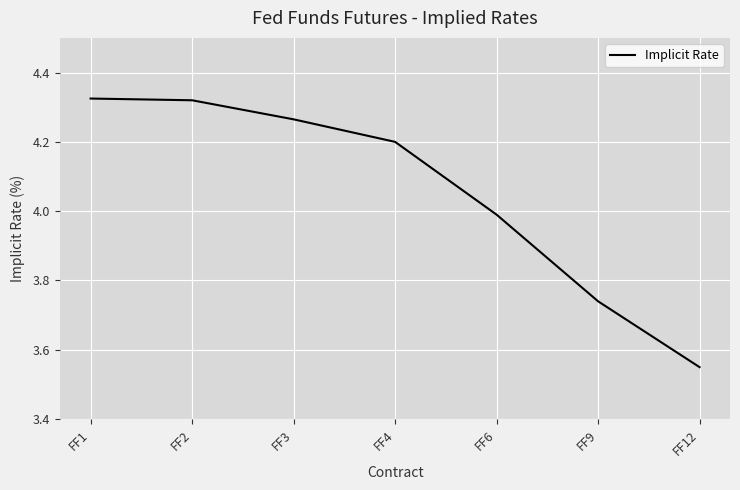

What is the sum of the values at FF4 and FF12?

7.8